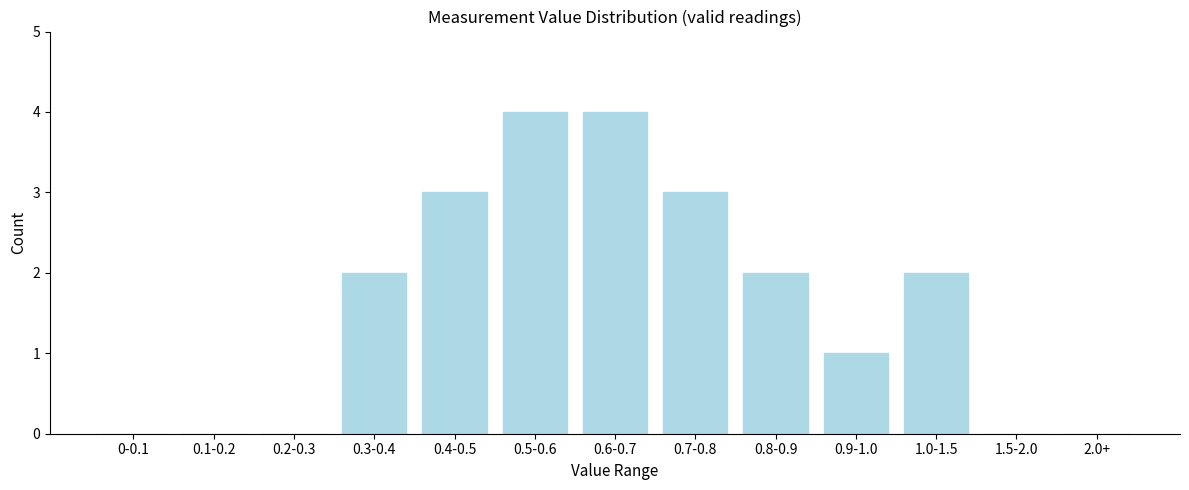

Reading left to right, transcribe all the data shown in this chart.

0-0.1=0	0.1-0.2=0	0.2-0.3=0	0.3-0.4=2	0.4-0.5=3	0.5-0.6=4	0.6-0.7=4	0.7-0.8=3	0.8-0.9=2	0.9-1.0=1	1.0-1.5=2	1.5-2.0=0	2.0+=0